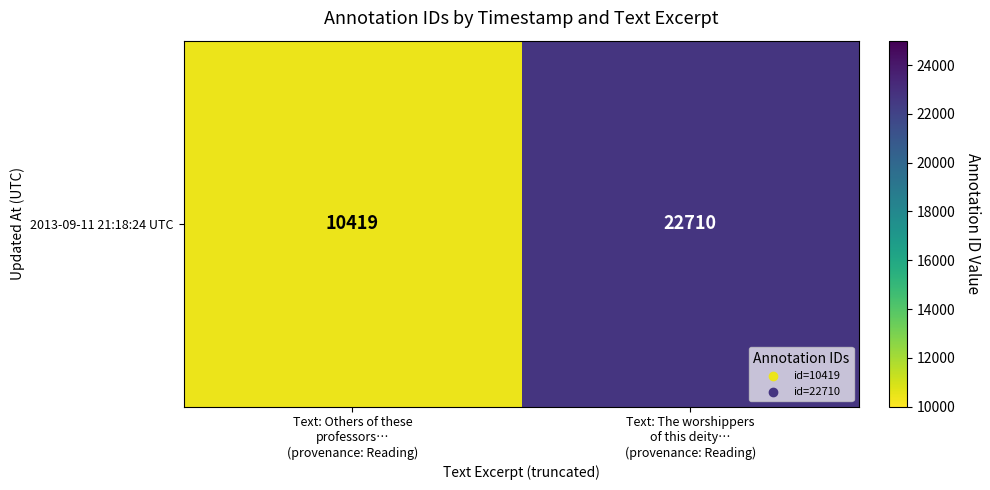

What is the sum of the values at Text: The worshippers
of this deity…
(provenance: Reading) and Text: Others of these
professors…
(provenance: Reading)?

33129